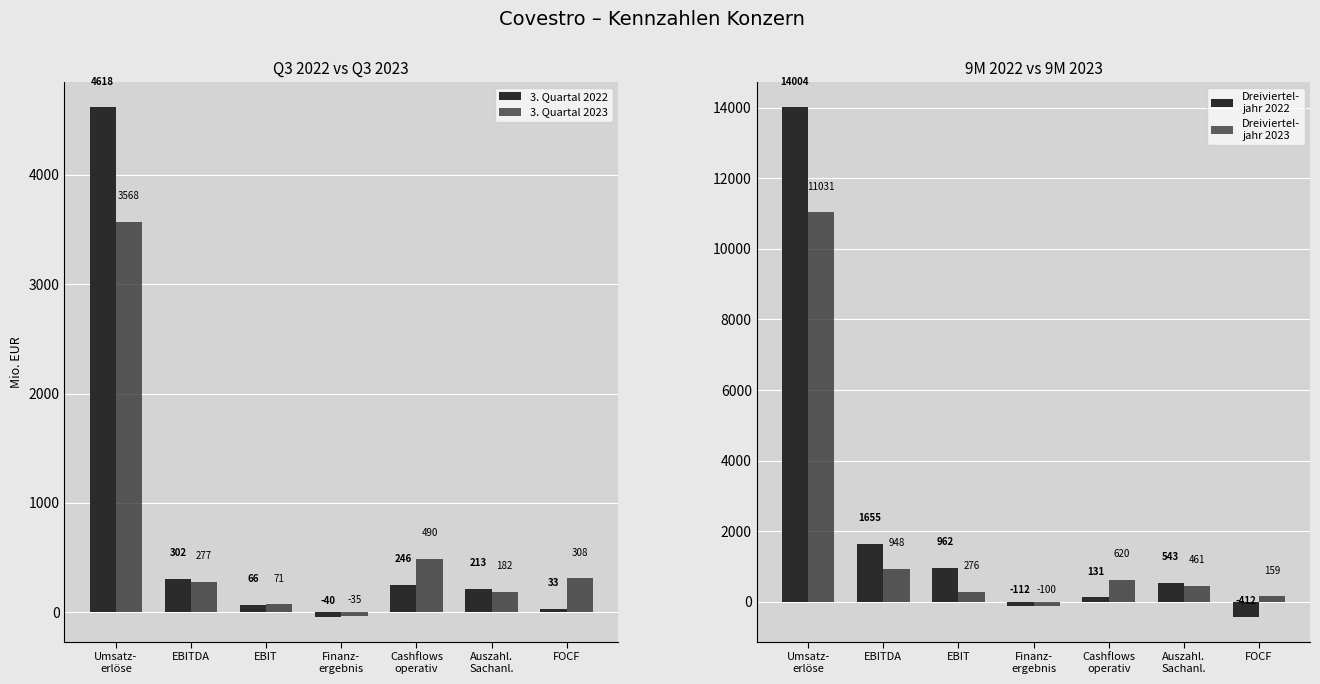

Which series changed the most between Finanz-
ergebnis and Auszahl.
Sachanl.?

Dreiviertel-
jahr 2022